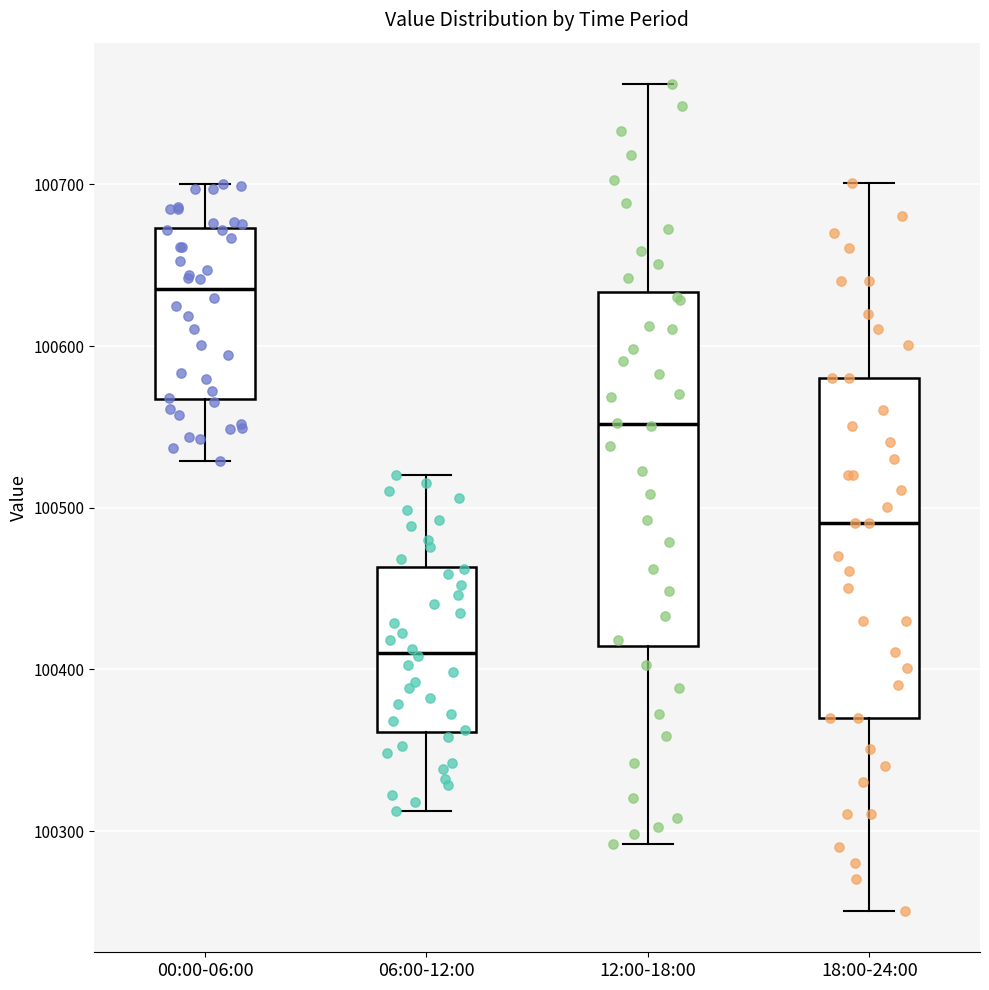

Where does the median line of the box for 18:00-24:00 sit on the y-axis? The values are not printed on the chart, so give them approximately, as read against the axis.

100490